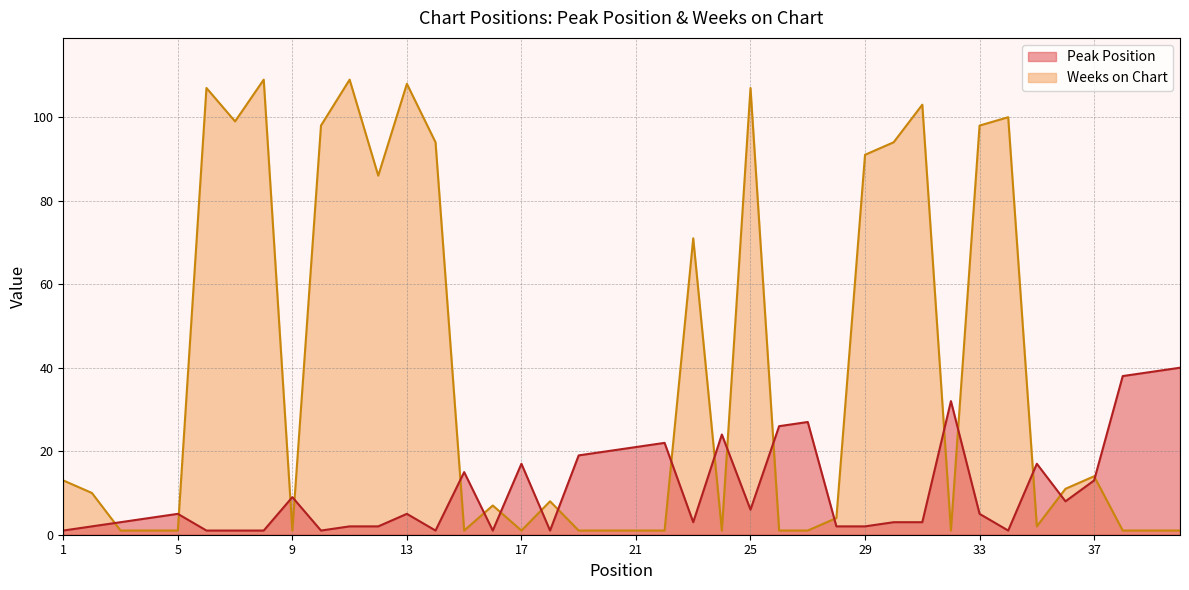

How many data points in Peak Position are above 5?

18